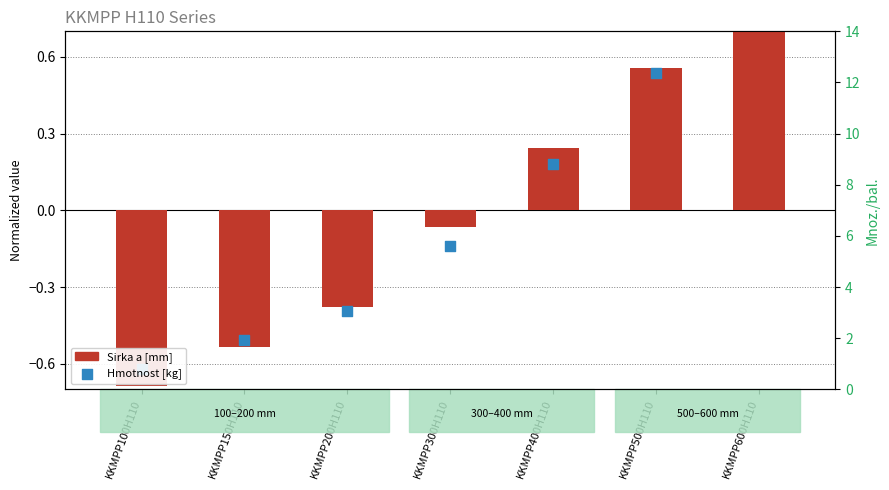

Which series has the largest Y range (max minus min)?

Hmotnost [kg]